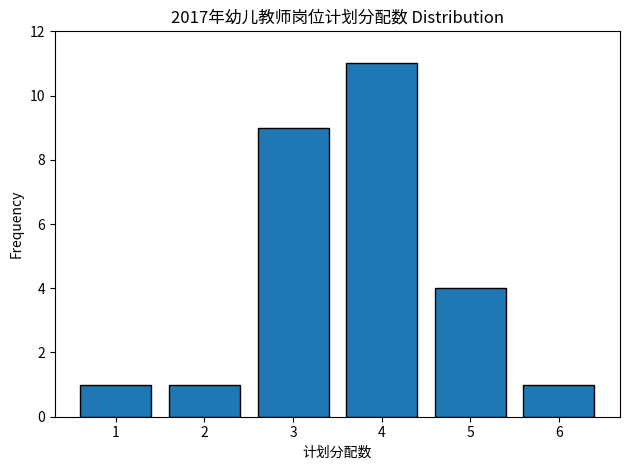

Reading left to right, extract all data points from this chart.

1	1	9	11	4	1